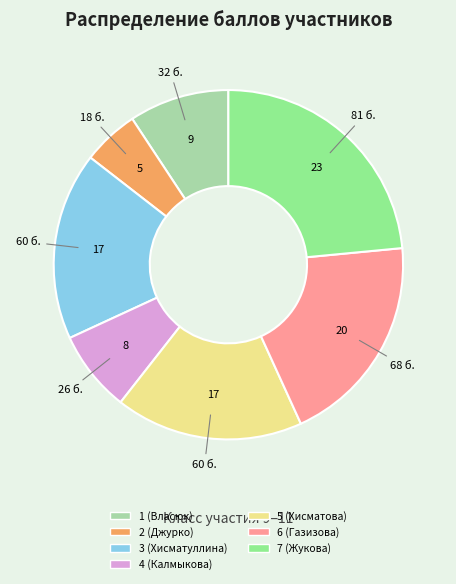

Is it true that 3 (Хисматуллина) is 17% of the pie?

True